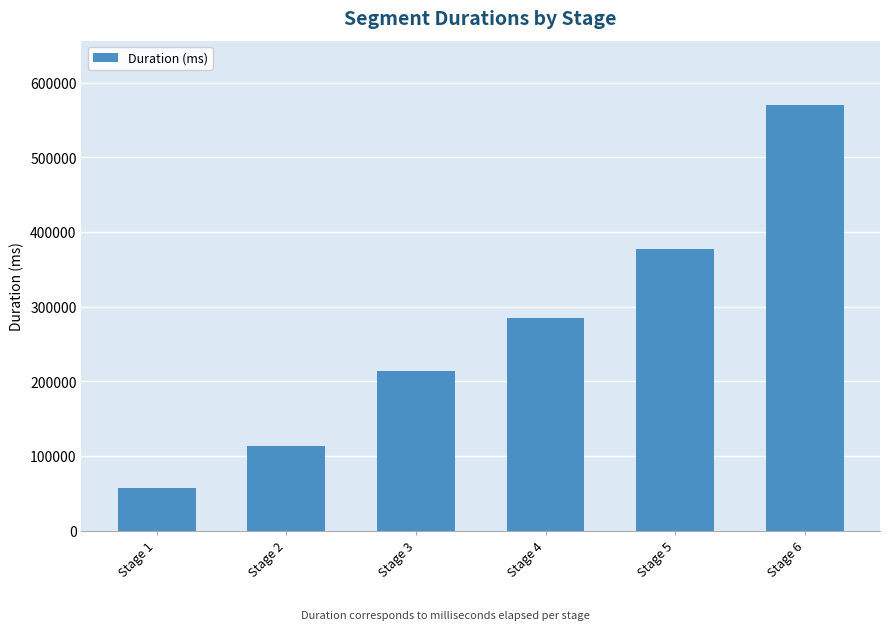

What is the value of the 6th bar from the left?

570453